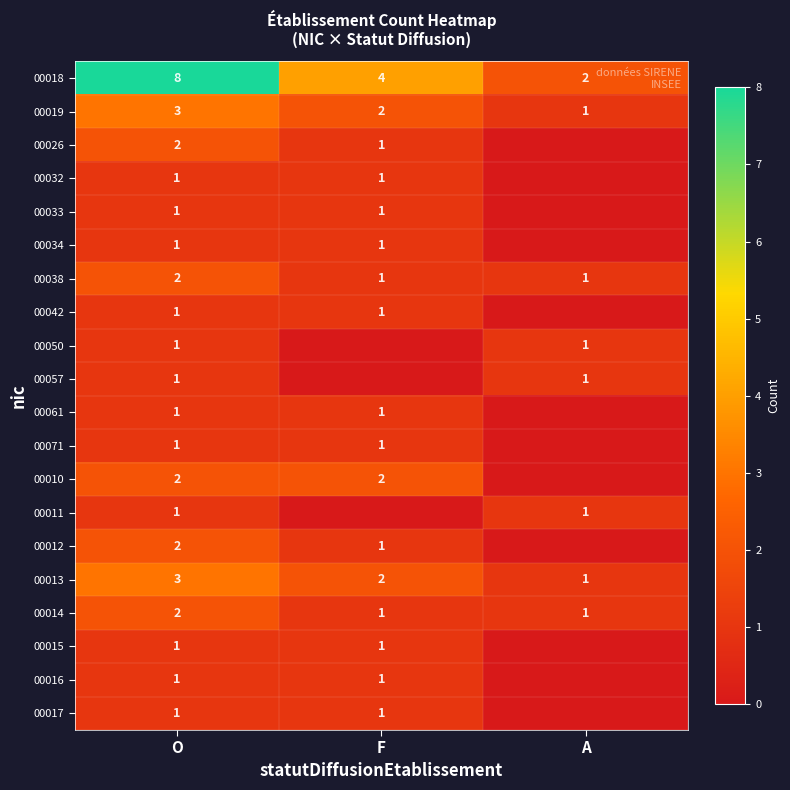

True or false: 00018 has a value of 1 at A.

False